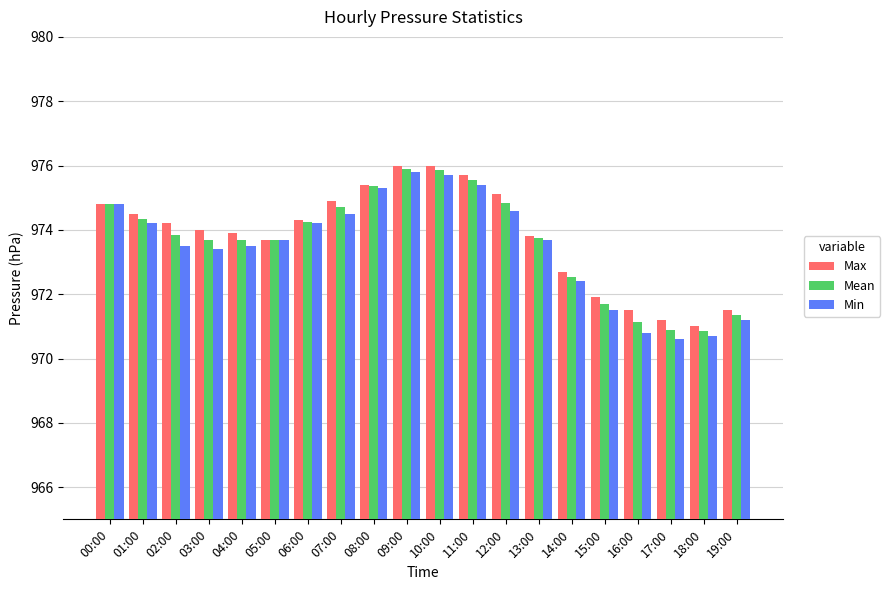

Is it true that Max equals 605.5 at 01:00?

False